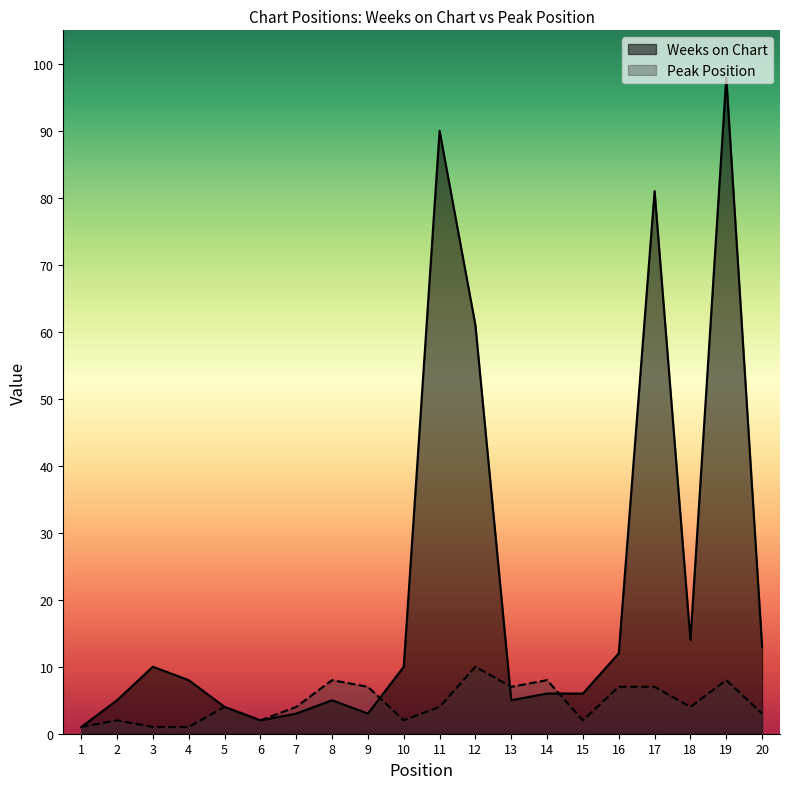

Which has a higher value, 20 or 2?

20